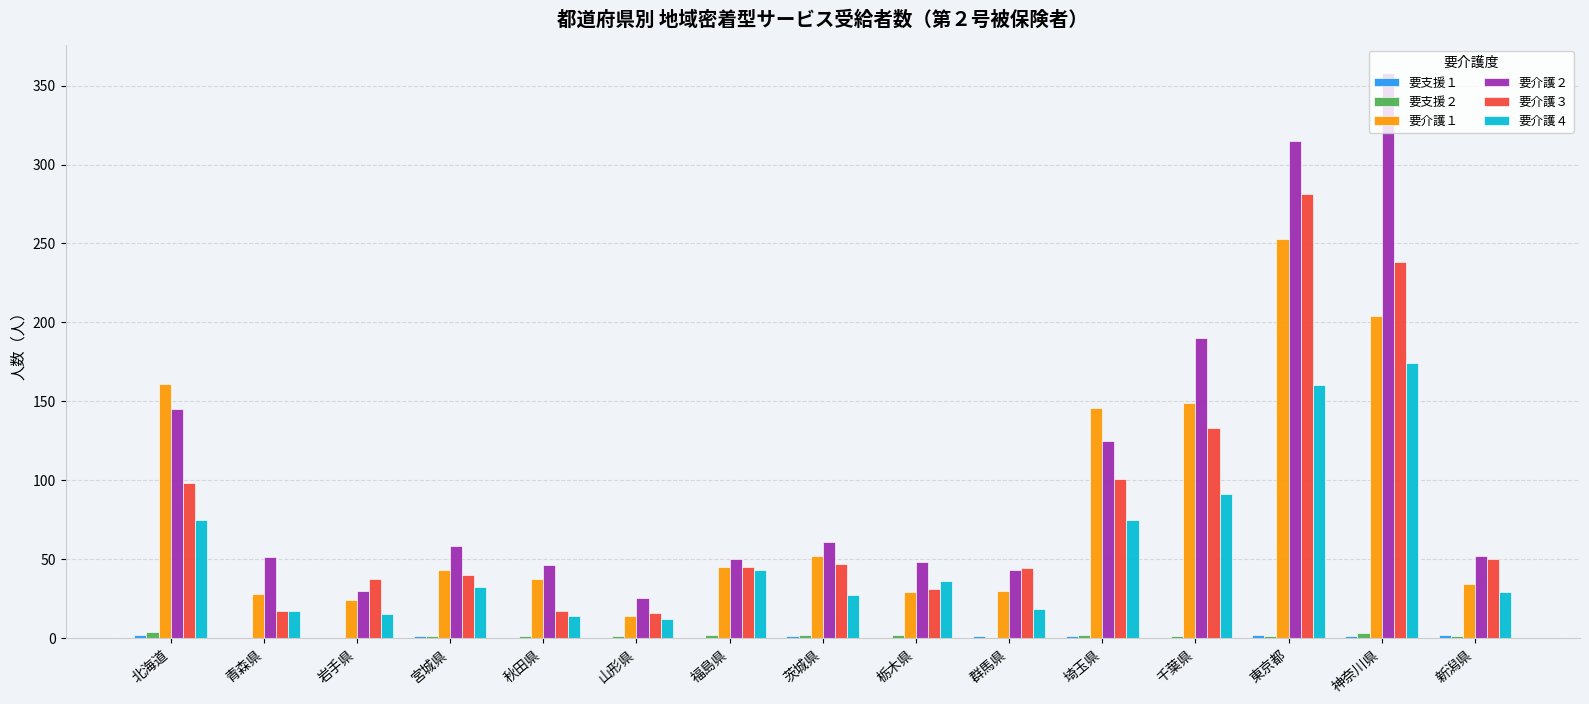

Which series has the largest total across all categories?

要介護２